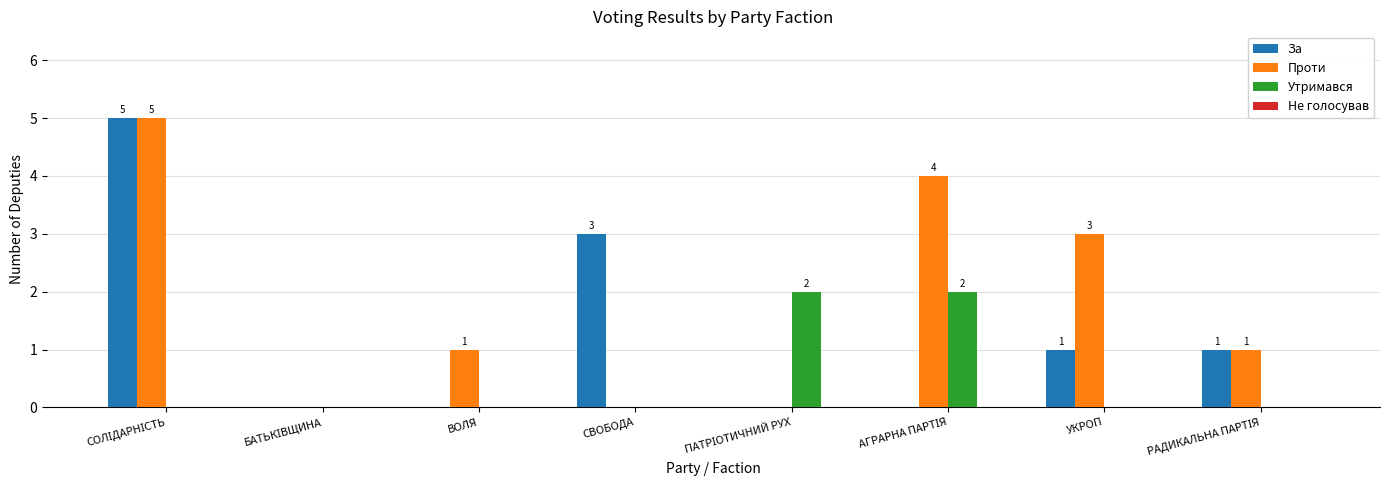

What is the sum of all Утримався values?

4